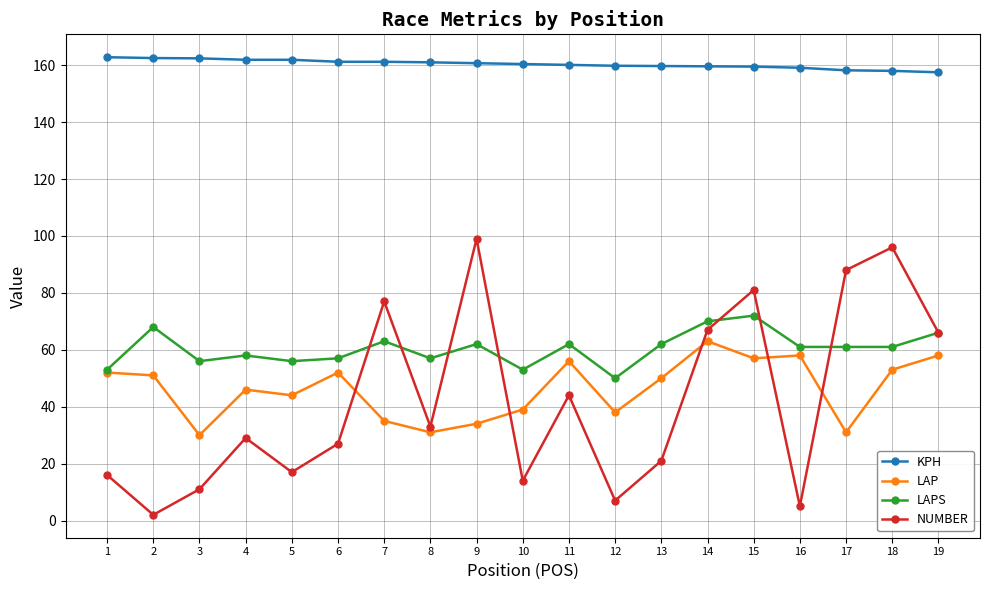

What is the difference between the highest and lowest values at 18?

105.0